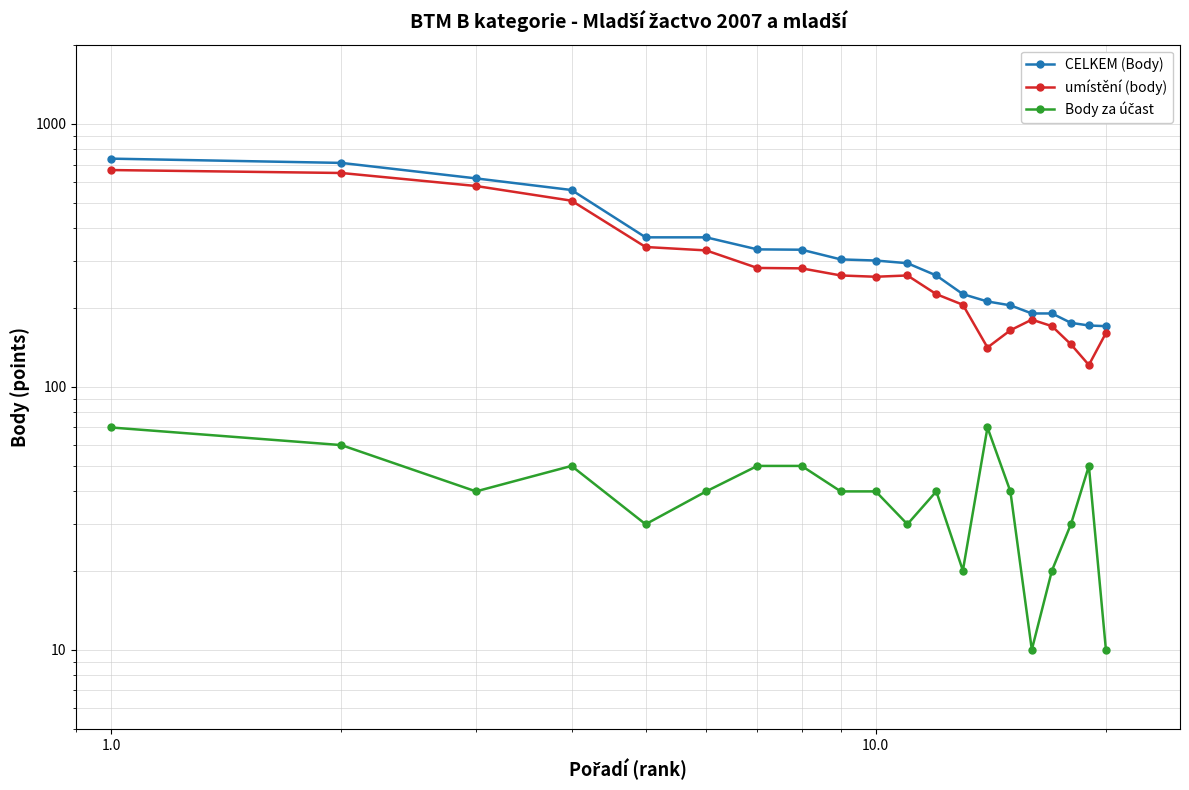

True or false: Body za účast and CELKEM (Body) intersect in this chart.

False